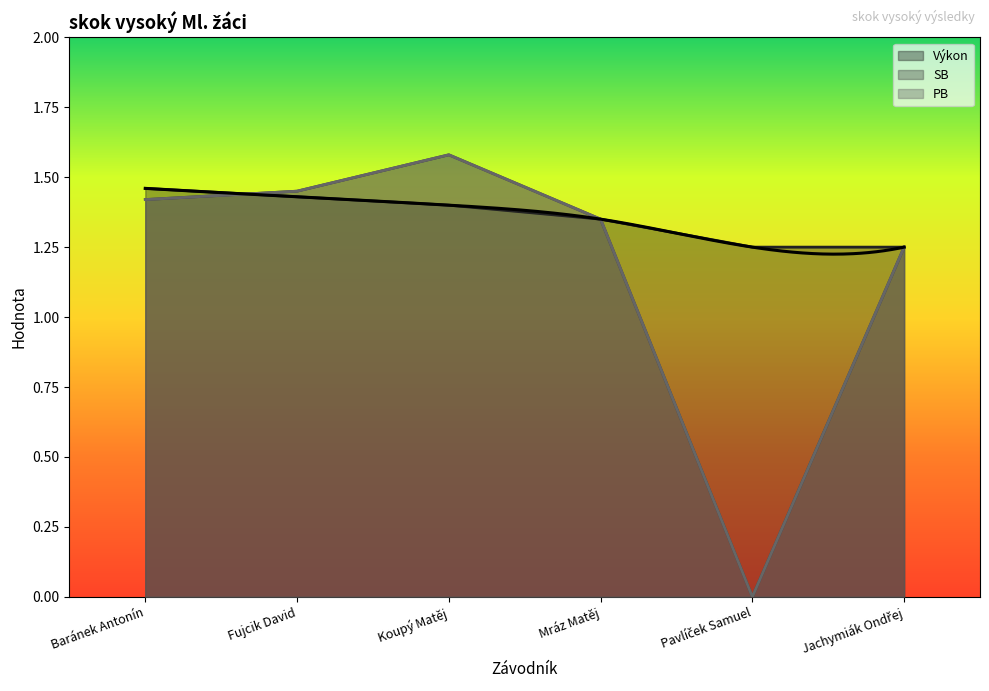

How many data points in PB are above 1?

5